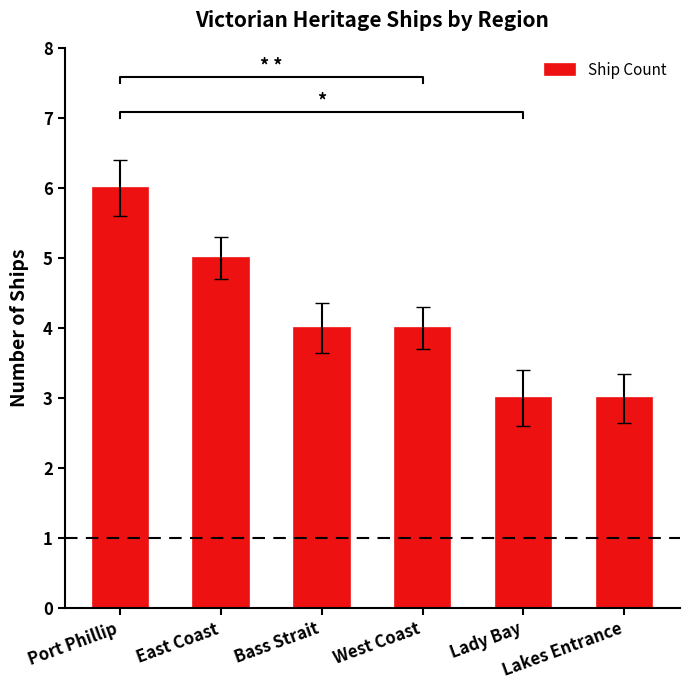

List the labels in order of value, smallest first.

Lady Bay, Lakes Entrance, Bass Strait, West Coast, East Coast, Port Phillip